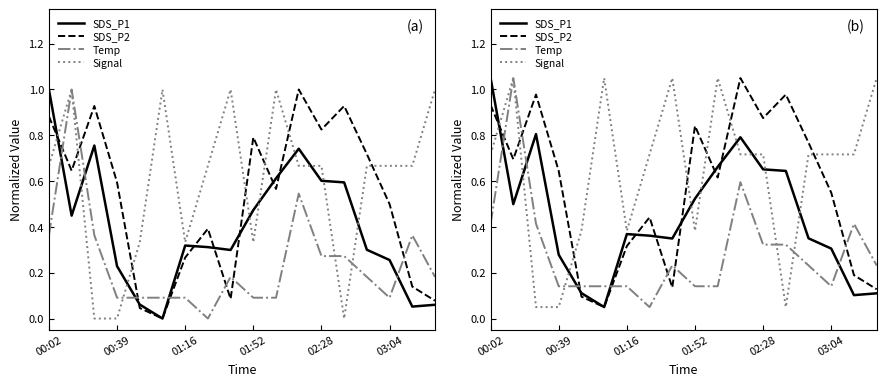

How many categories are shown in the chart?

18